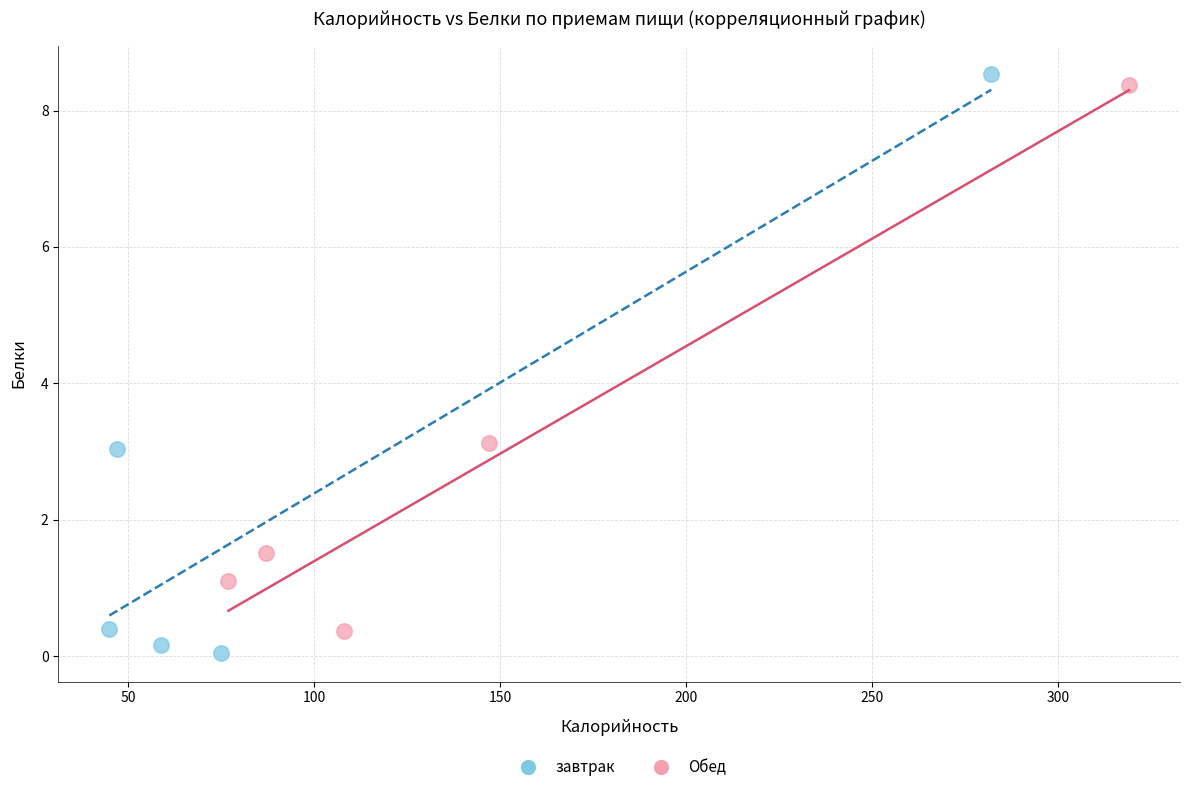

Which series contains the highest Y value?

завтрак